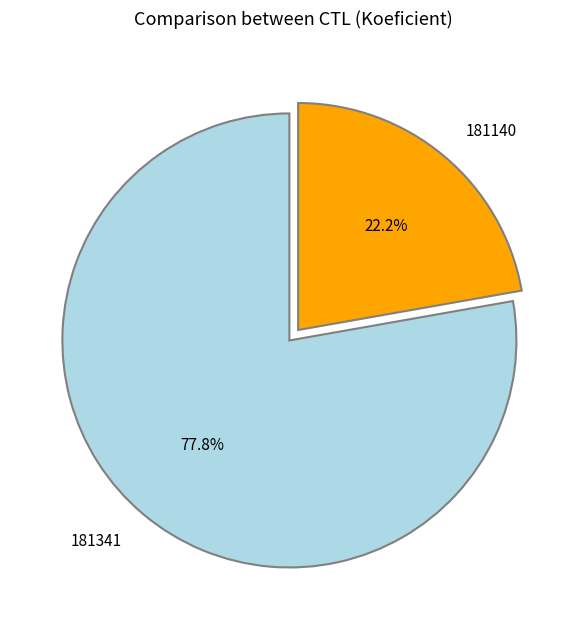

Rank the categories by value from highest to lowest.

181341, 181140